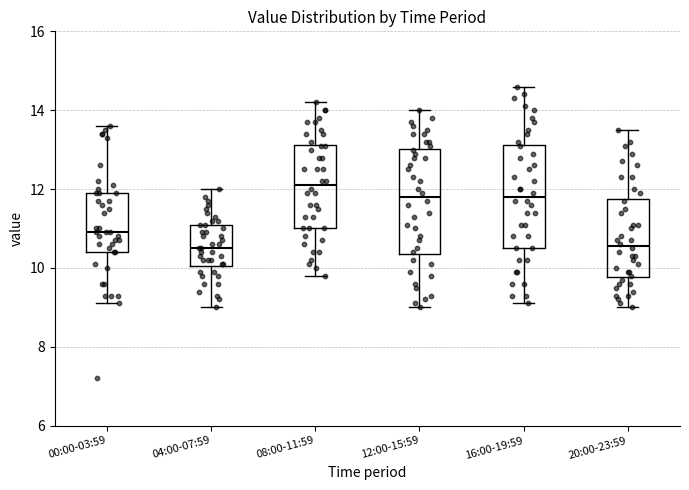

Reading left to right, read every box against the y-axis: the position of its median line, the range the box covers, and the ends of its whiskers. The values are not printed on the chart, so give them approximately, as read against the axis.

00:00-03:59: median 11.0, box 10.4 to 12.0, whiskers 9.2 to 13.6
04:00-07:59: median 10.6, box 10.0 to 11.2, whiskers 9.0 to 12.0
08:00-11:59: median 12.2, box 11.0 to 13.2, whiskers 9.8 to 14.2
12:00-15:59: median 11.8, box 10.4 to 13.0, whiskers 9.0 to 14.0
16:00-19:59: median 11.8, box 10.6 to 13.2, whiskers 9.2 to 14.6
20:00-23:59: median 10.6, box 9.8 to 11.8, whiskers 9.0 to 13.6